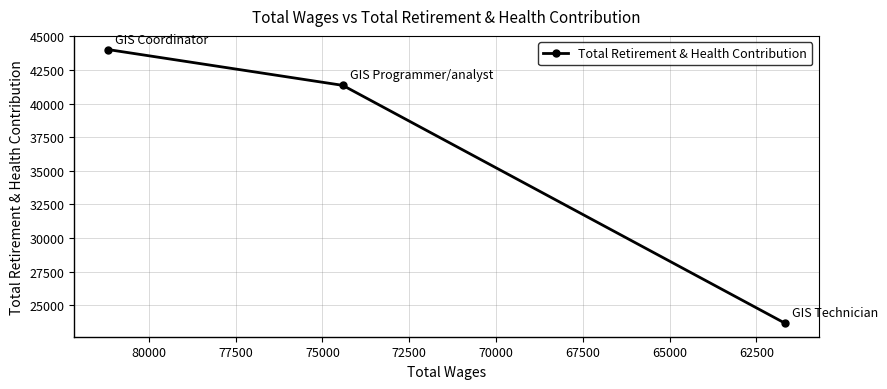

What is the smallest value displayed?

23666